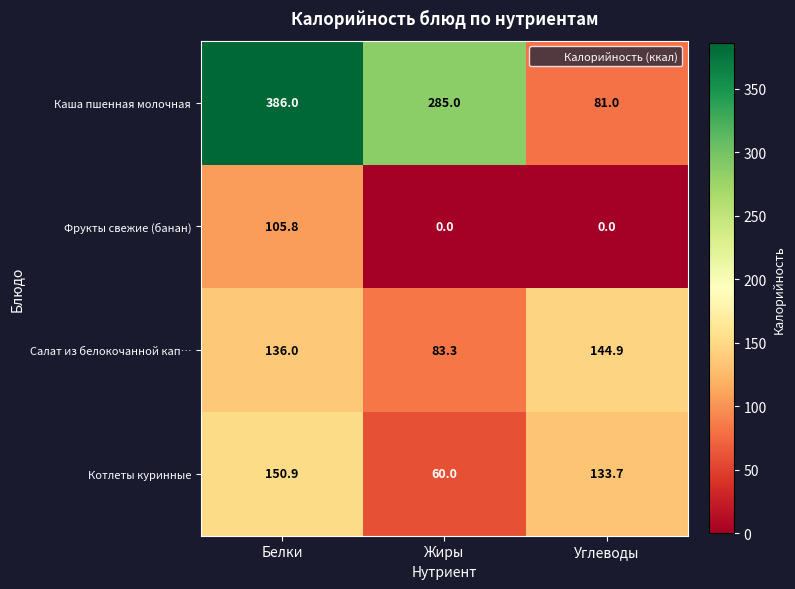

Read the Салат из белокочанной кап… value at Белки.

136.0